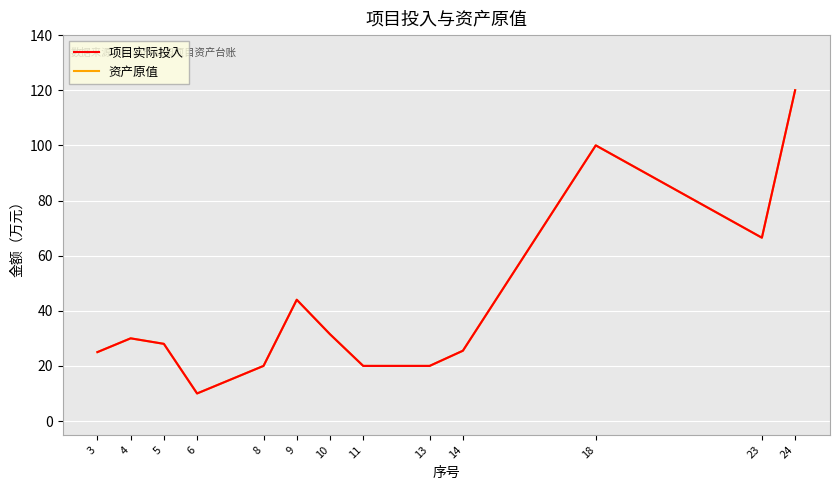

True or false: 资产原值 and 项目实际投入 cross at least once.

False